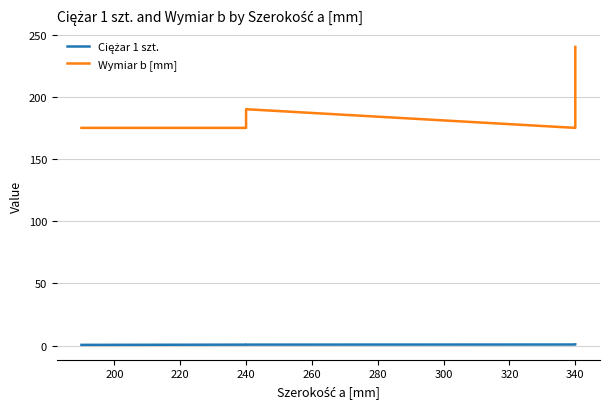

How many distinct data groups are displayed?

2